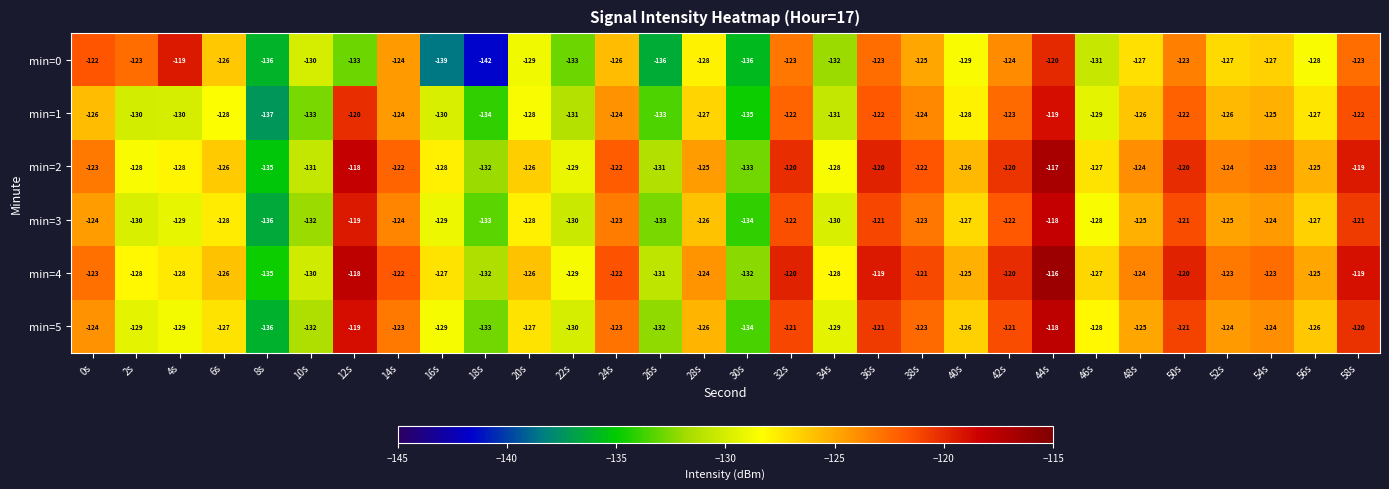

The value of min=4 at 4s is -26. True or false?

False